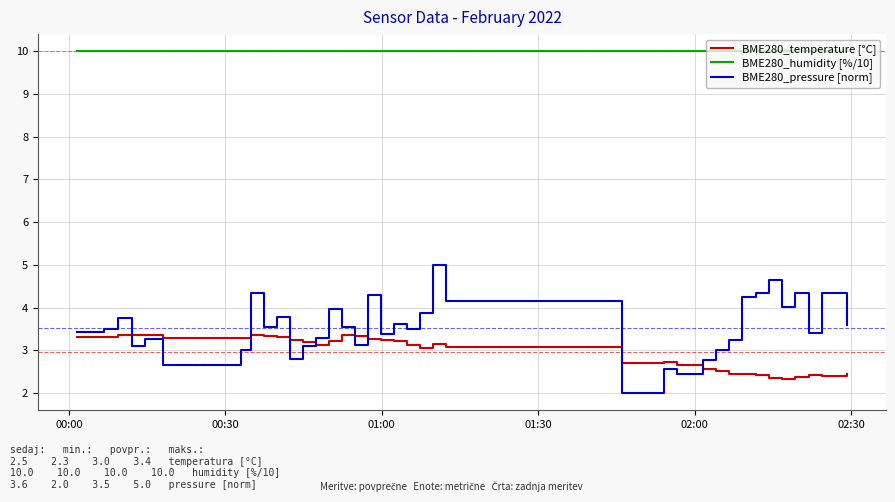

Which series has the largest range (max minus min)?

BME280_pressure [norm]